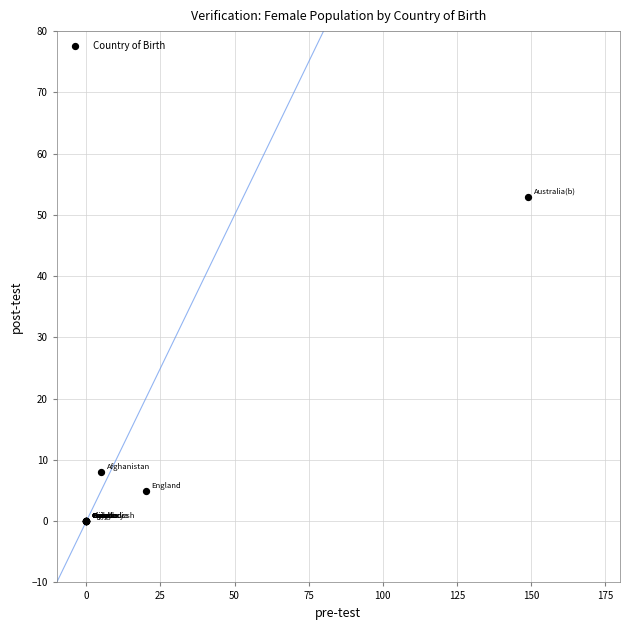

What Y value in the scatter plot is closest to 26?

8